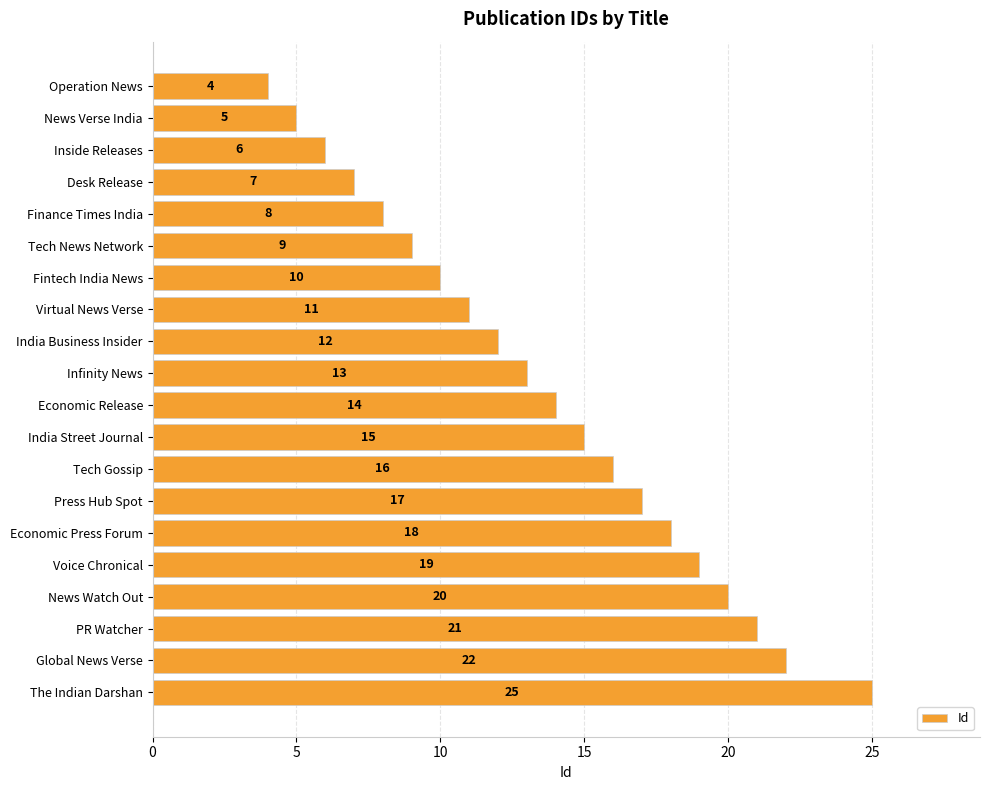

Reading top to bottom, extract all data points from this chart.

4	5	6	7	8	9	10	11	12	13	14	15	16	17	18	19	20	21	22	25